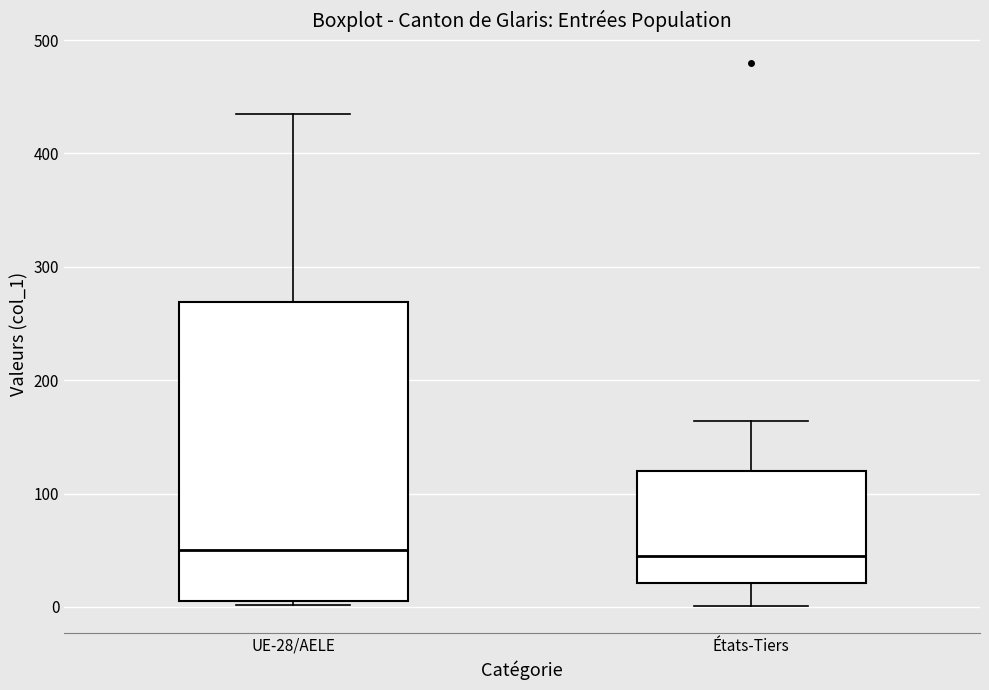

Reading left to right, read every box against the y-axis: the position of its median line, the range the box covers, and the ends of its whiskers. The values are not printed on the chart, so give them approximately, as read against the axis.

UE-28/AELE: median 50, box 10 to 270, whiskers 0 to 440
États-Tiers: median 50, box 20 to 120, whiskers 0 to 160